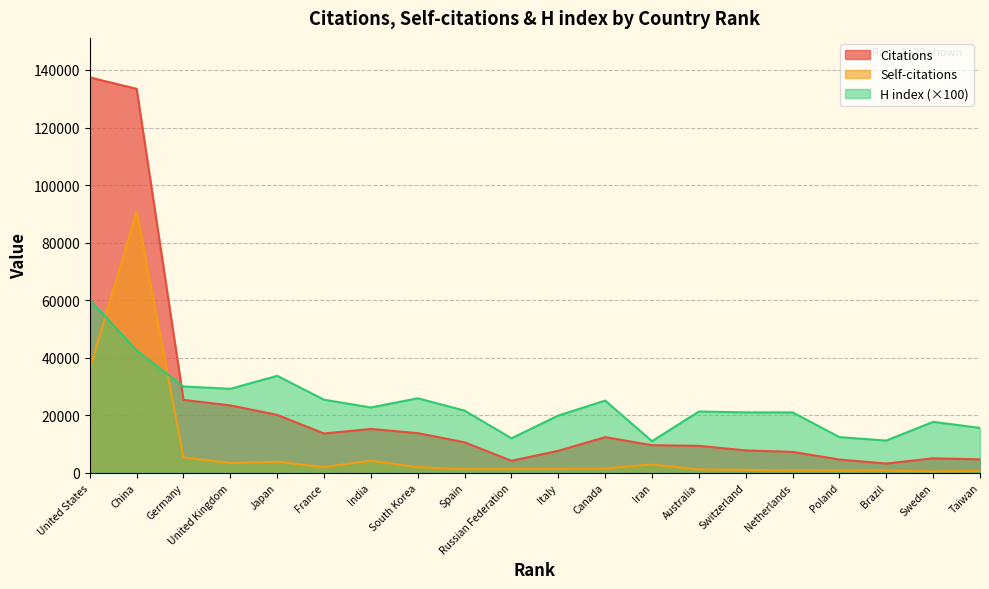

List the series in order of their peak value, highest first.

Citations, Self-citations, H index (×100)